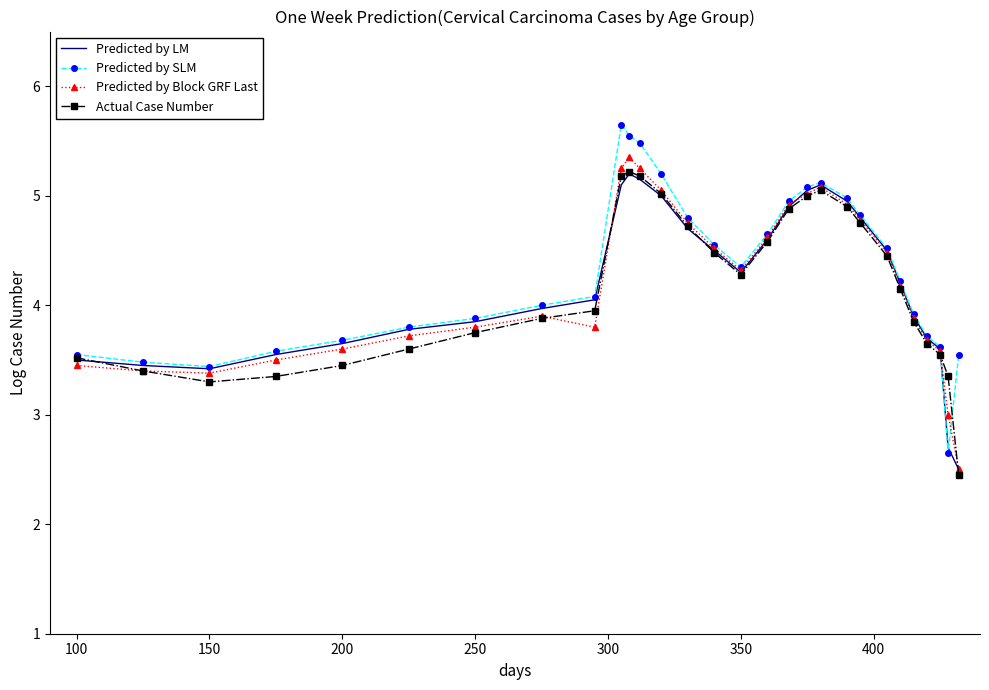

What is the highest value of the Predicted by LM series?

5.2